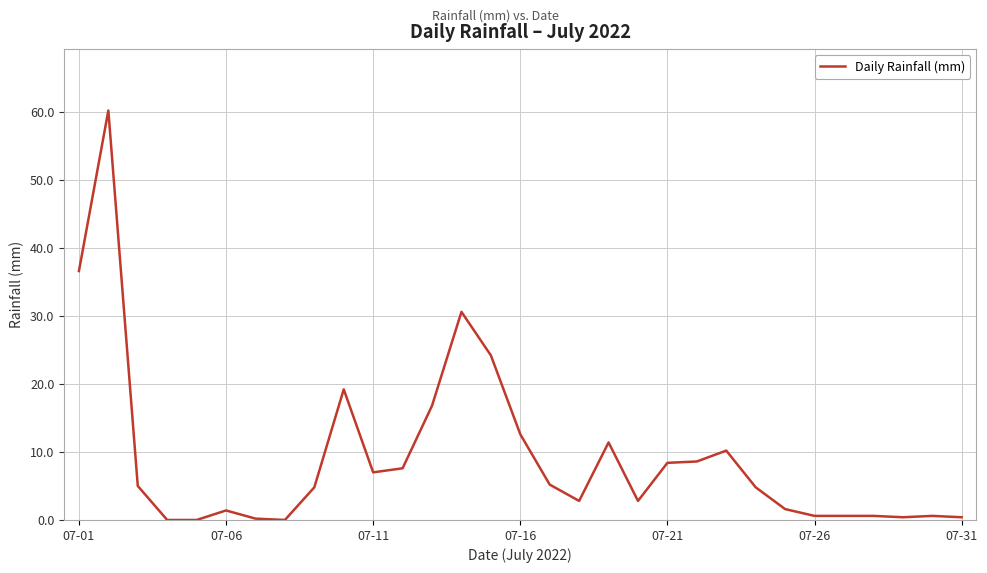

How many lines are shown in the chart?

1